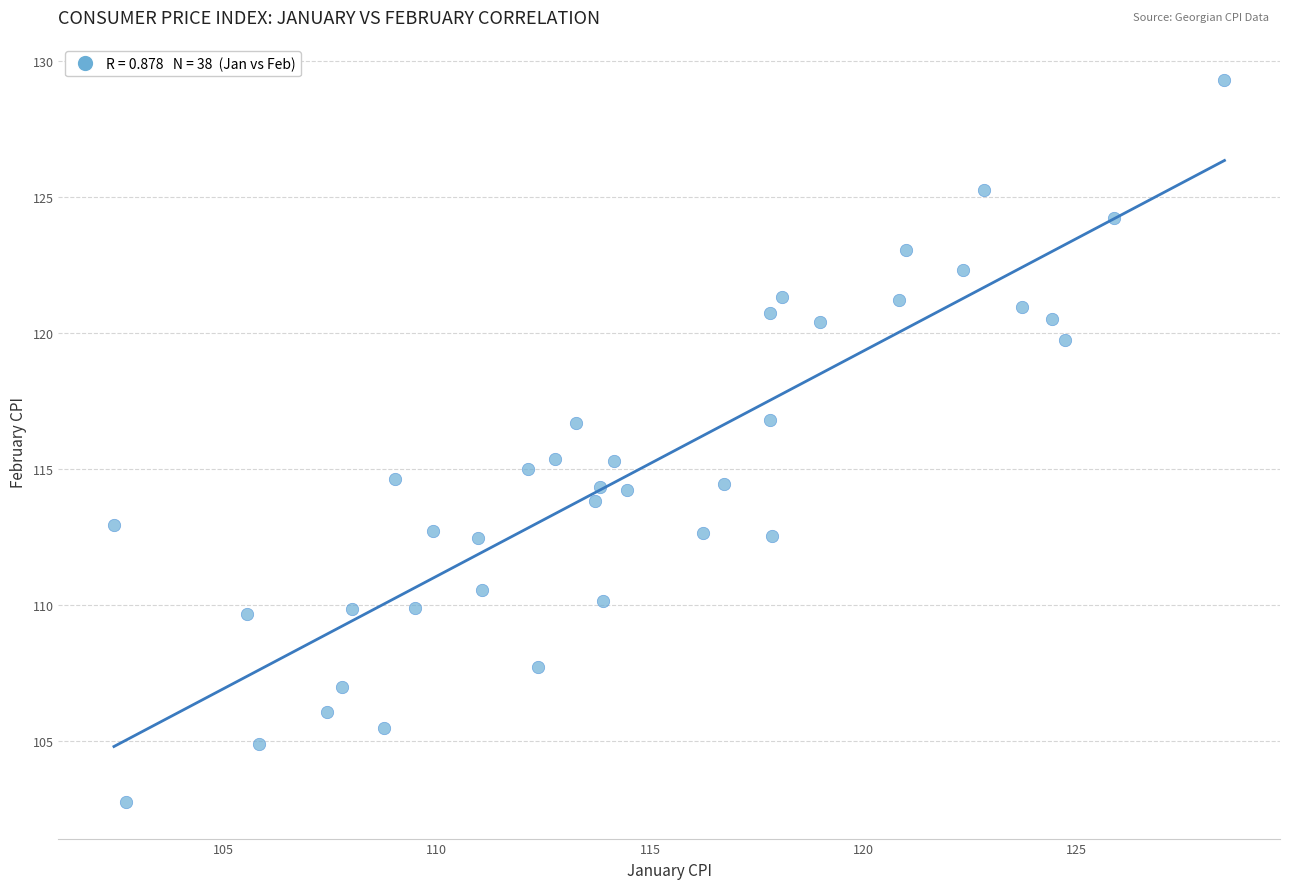

What is the range of Y values (max minus min)?

26.6